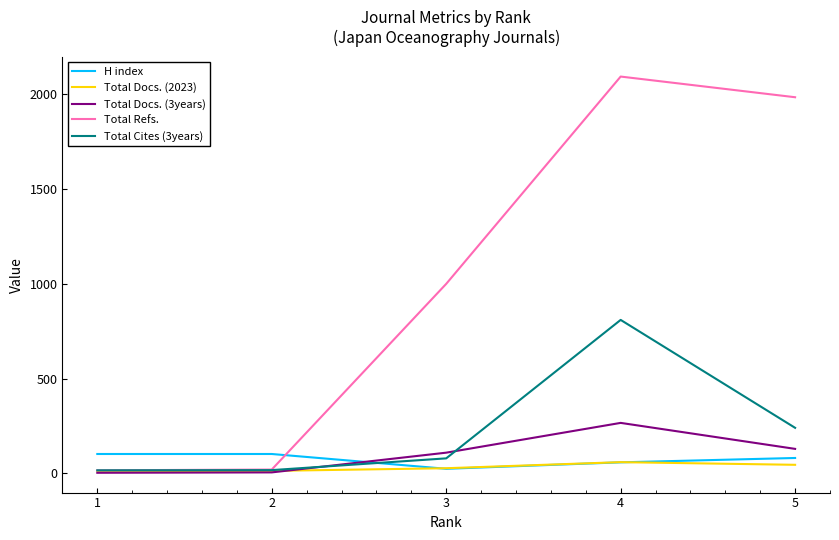

True or false: H index and Total Refs. intersect in this chart.

True